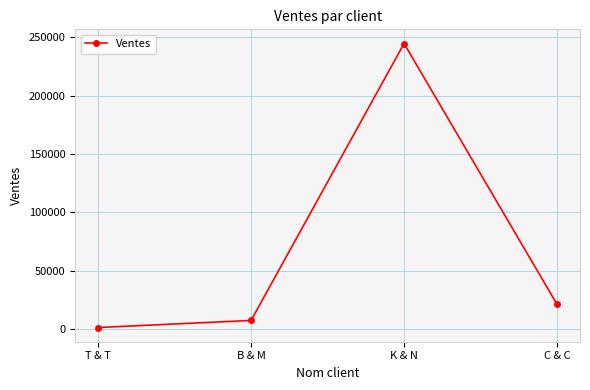

What is the greatest value displayed?

244654